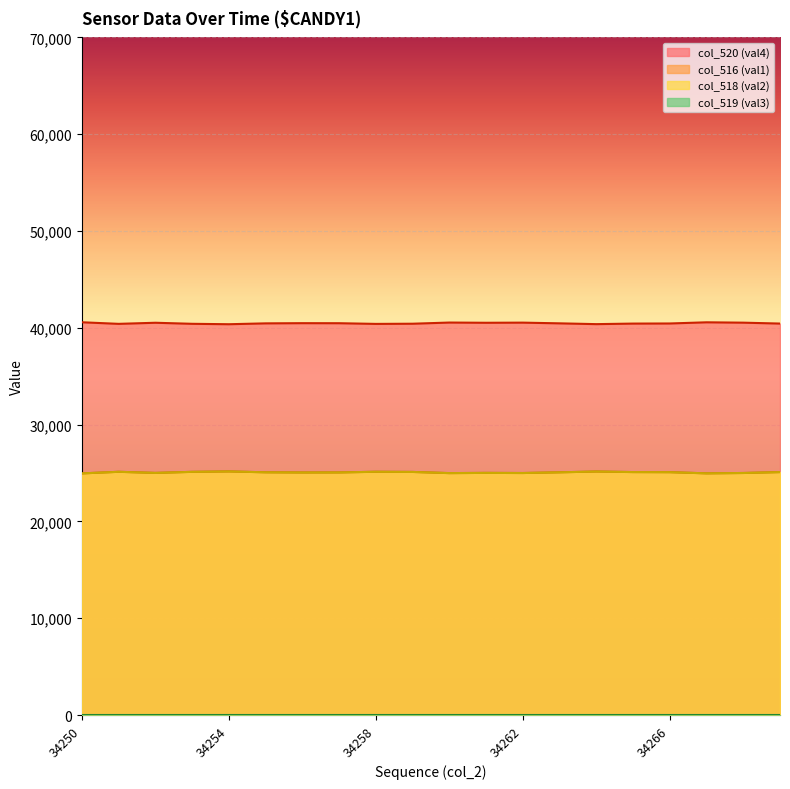

Where is the first local minimum for col_518 (val2)?

34252